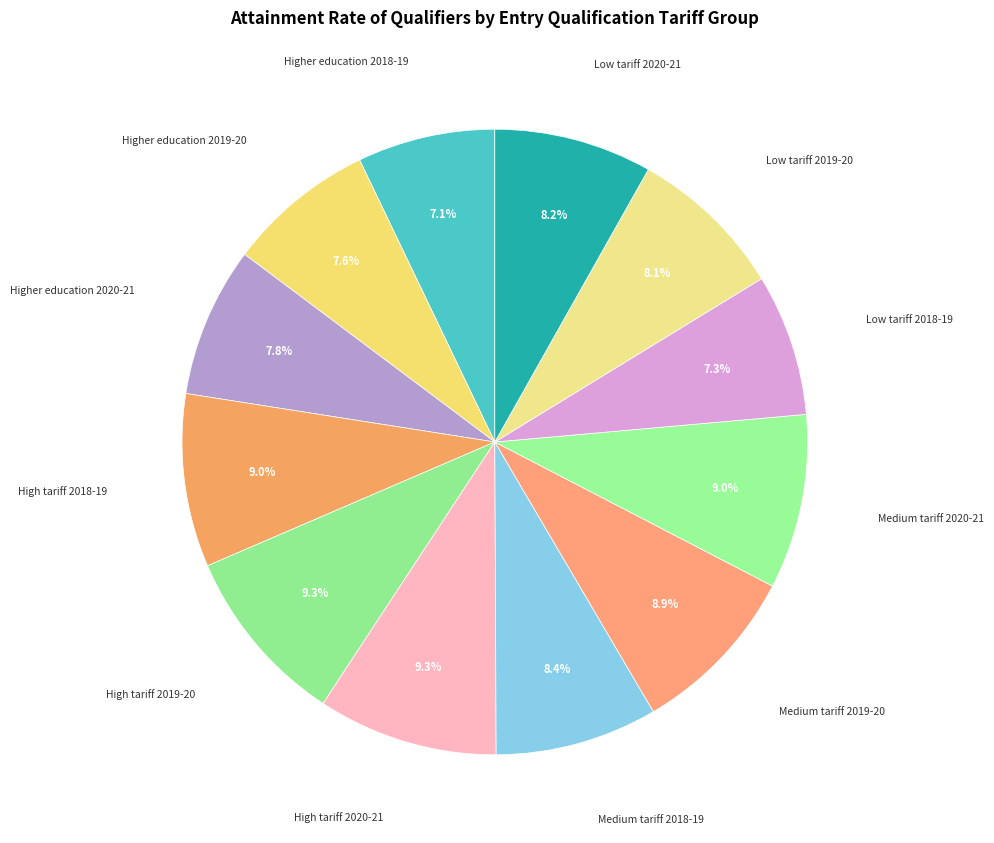

Which slice is the smallest?

Higher education 2018-19